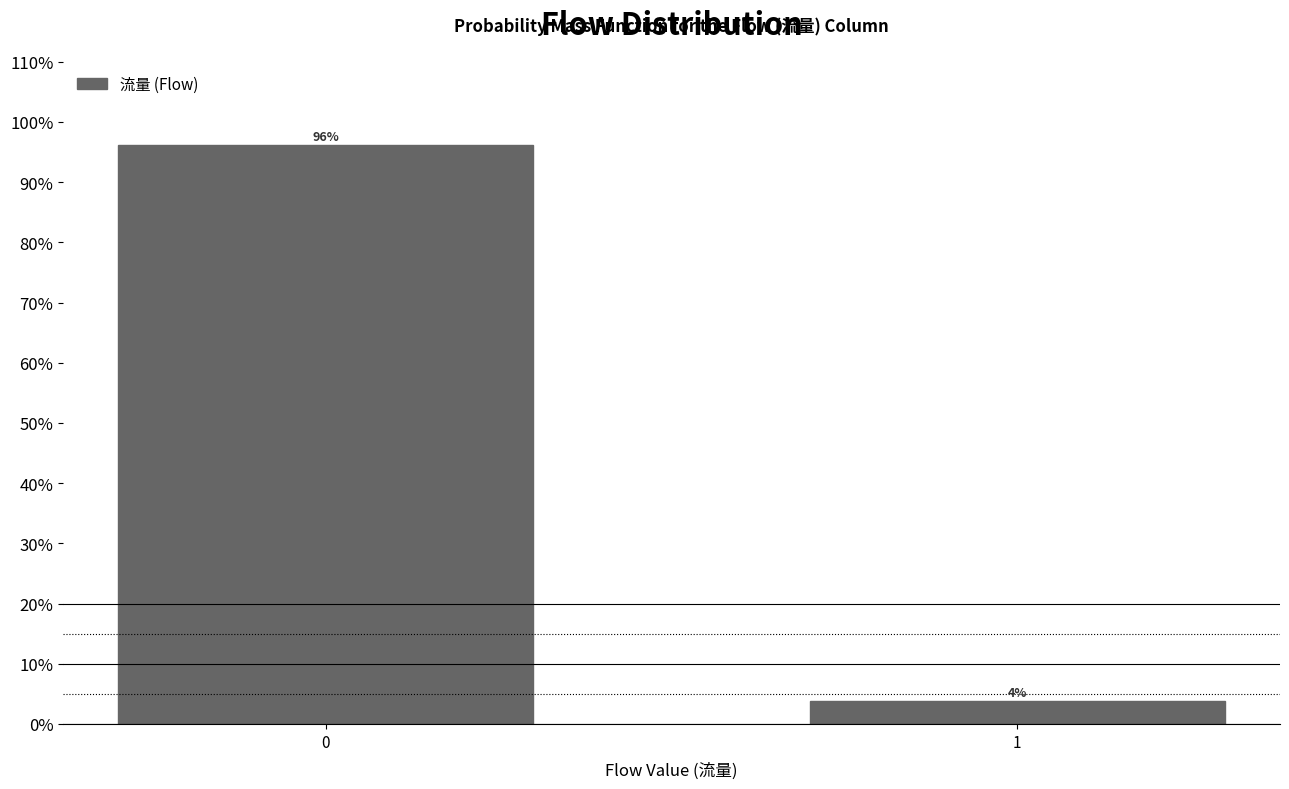

The value at 0 is 51.1. True or false?

False